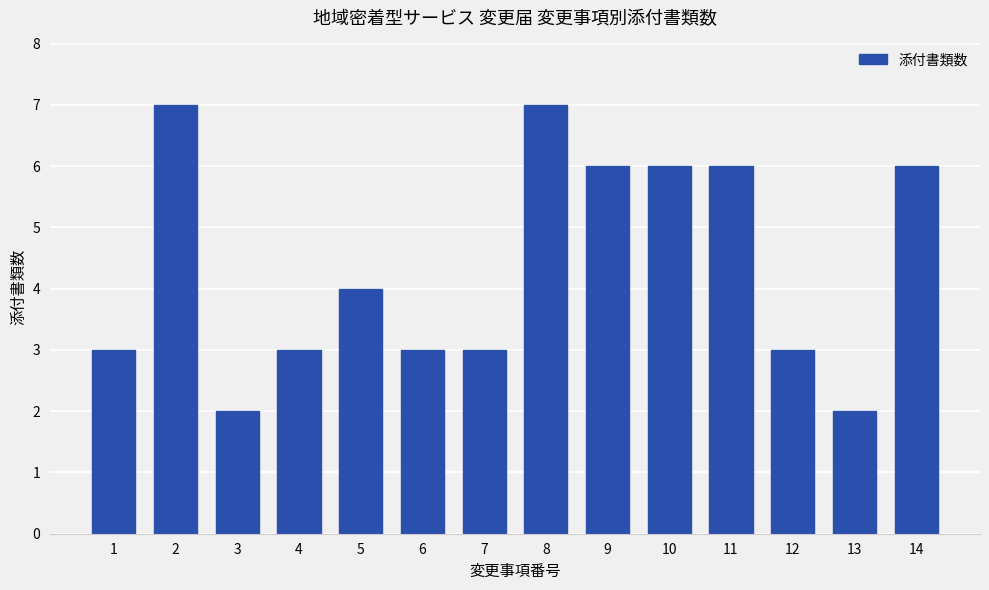

Are the bars horizontal?

No